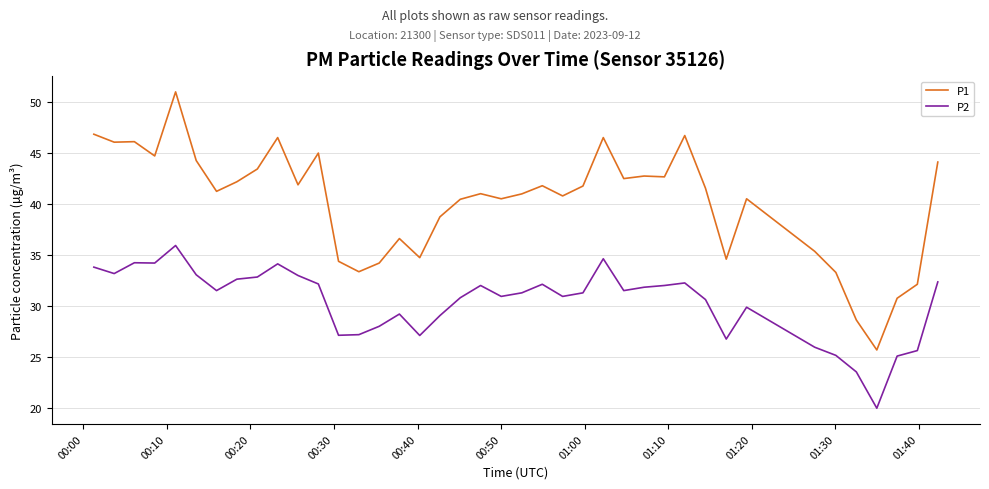

True or false: P2 and P1 intersect in this chart.

False